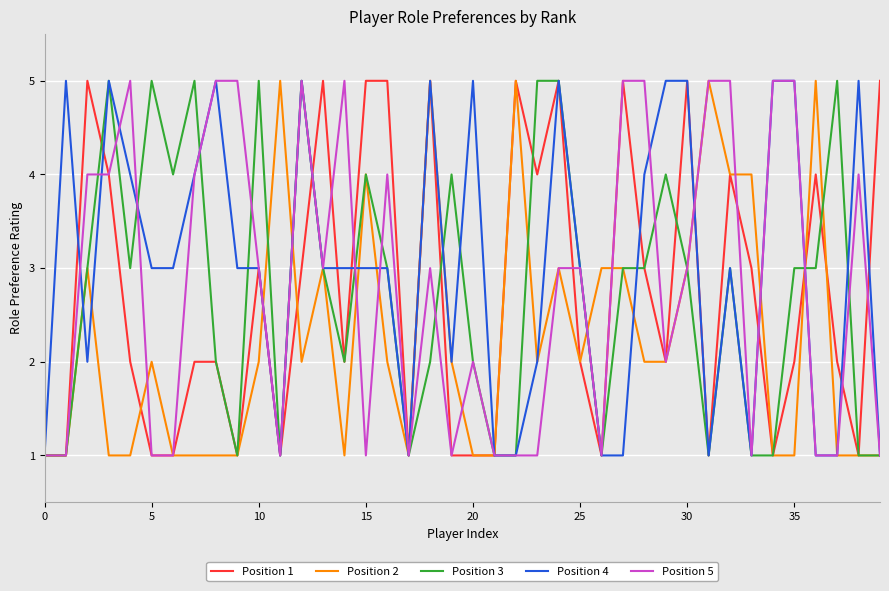

What is the greatest value displayed?

5